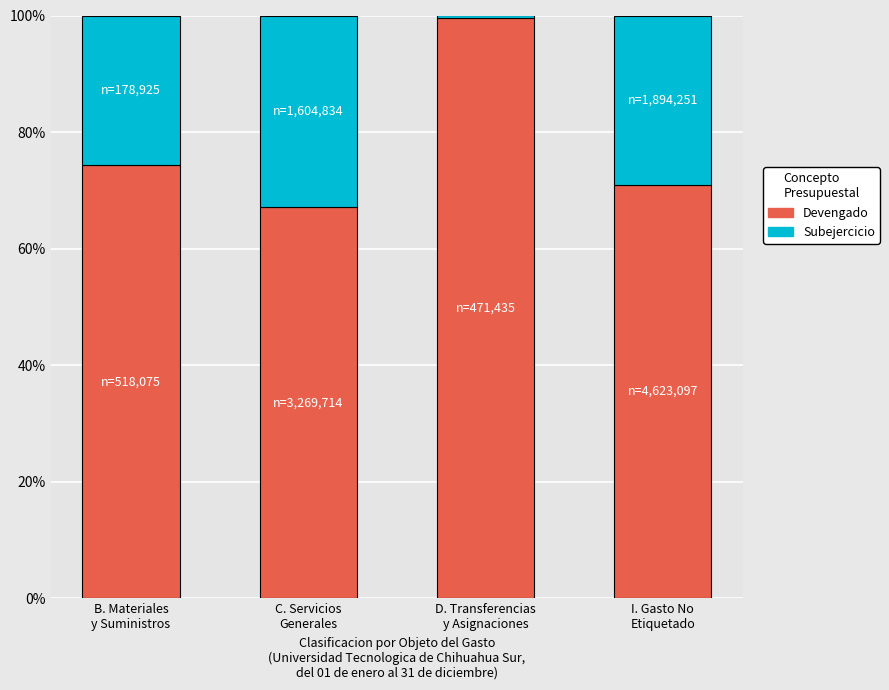

What is the sum of all Devengado values?

311.9